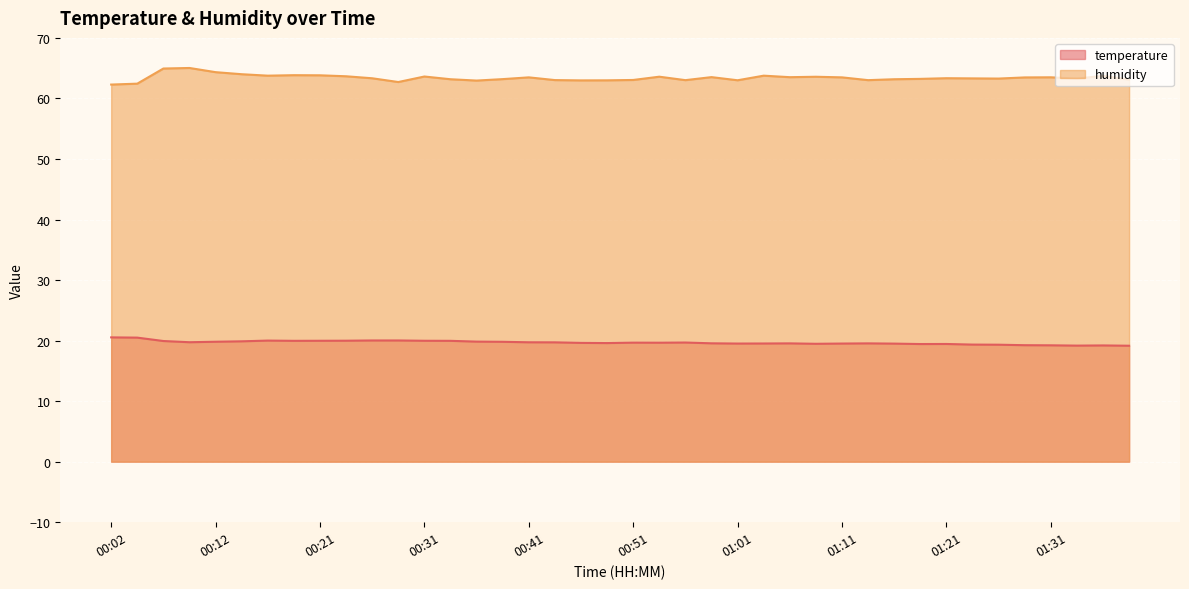

At 01:18, list the series in order from largest to smallest.

humidity, temperature